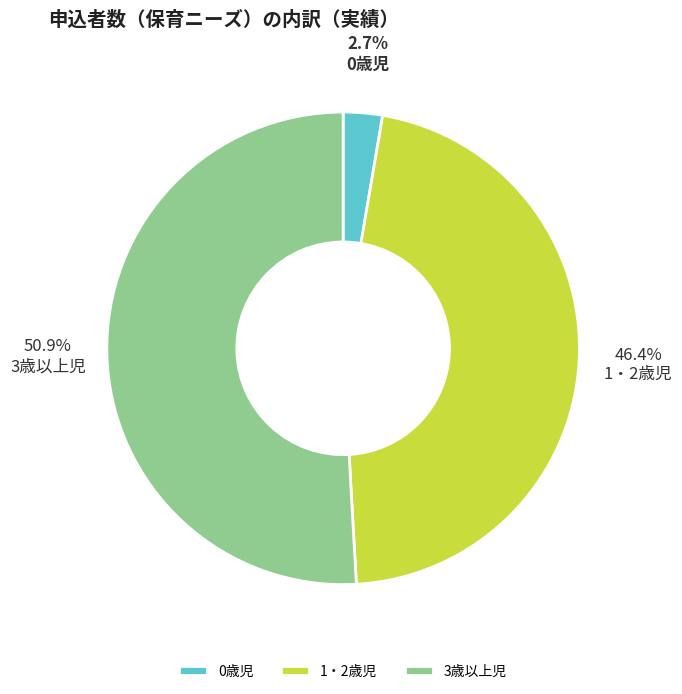

To the nearest percent, what is the difference between the largest and smallest slice percentages?

48%